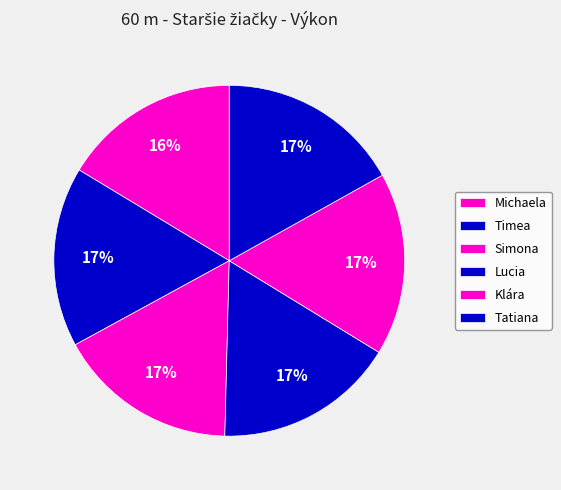

How many slices are in this pie chart?

6